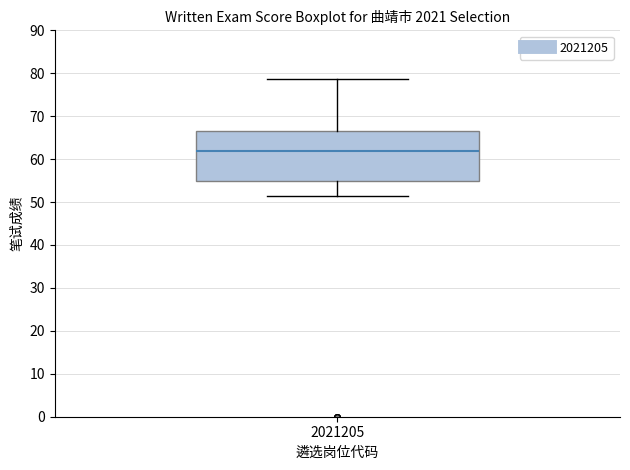

Where does the lower whisker of the box at x = 2021205 end on the y-axis? The values are not printed on the chart, so give them approximately, as read against the axis.

52